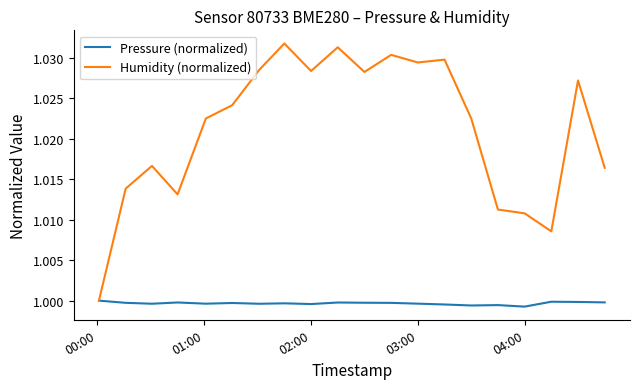

Does the chart display data point markers on the line(s)?

No